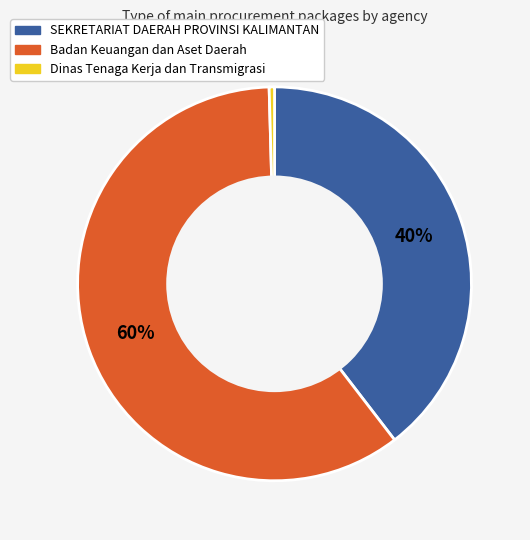

Which category has the biggest portion of the pie?

Badan Keuangan dan Aset Daerah